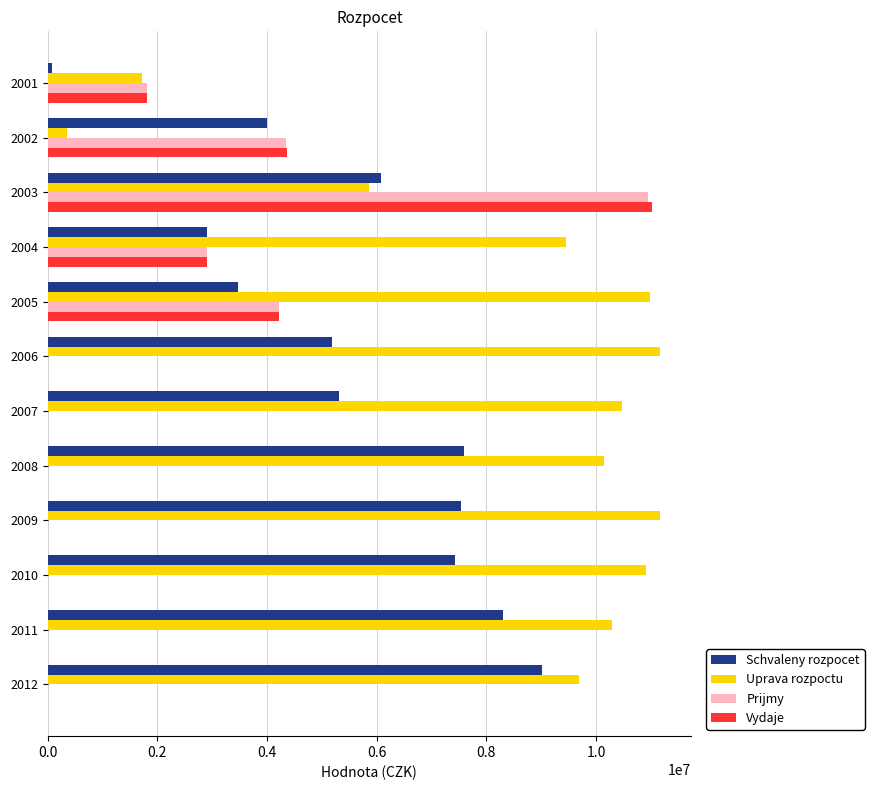

What is the sum of all Uprava rozpoctu values?

102229998